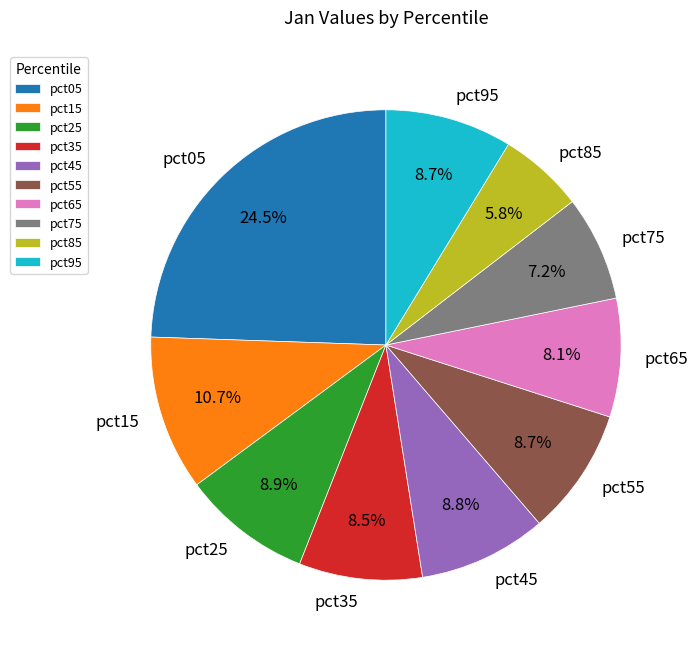

Is it true that pct05 is 11% of the pie?

False